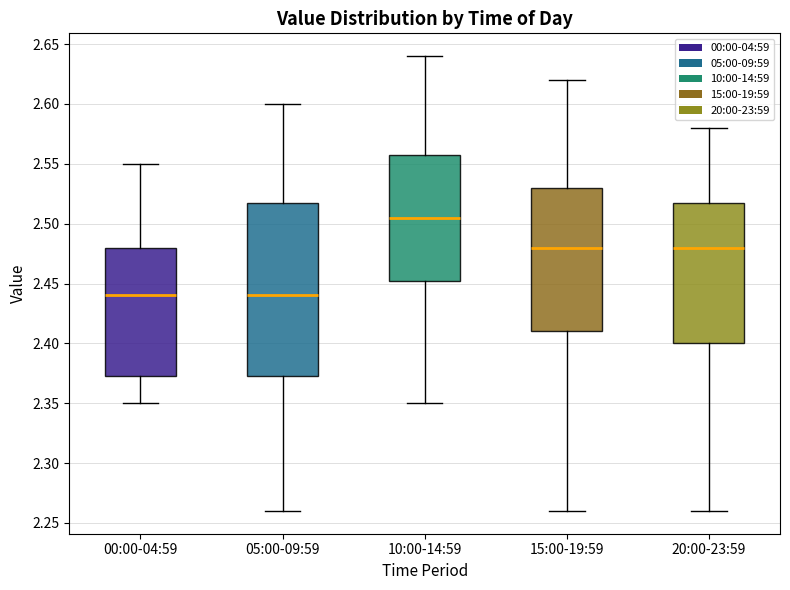

Reading left to right, read every box against the y-axis: the position of its median line, the range the box covers, and the ends of its whiskers. The values are not printed on the chart, so give them approximately, as read against the axis.

00:00-04:59: median 2.440, box 2.375 to 2.480, whiskers 2.350 to 2.550
05:00-09:59: median 2.440, box 2.375 to 2.520, whiskers 2.260 to 2.600
10:00-14:59: median 2.505, box 2.455 to 2.560, whiskers 2.350 to 2.640
15:00-19:59: median 2.480, box 2.410 to 2.530, whiskers 2.260 to 2.620
20:00-23:59: median 2.480, box 2.400 to 2.520, whiskers 2.260 to 2.580